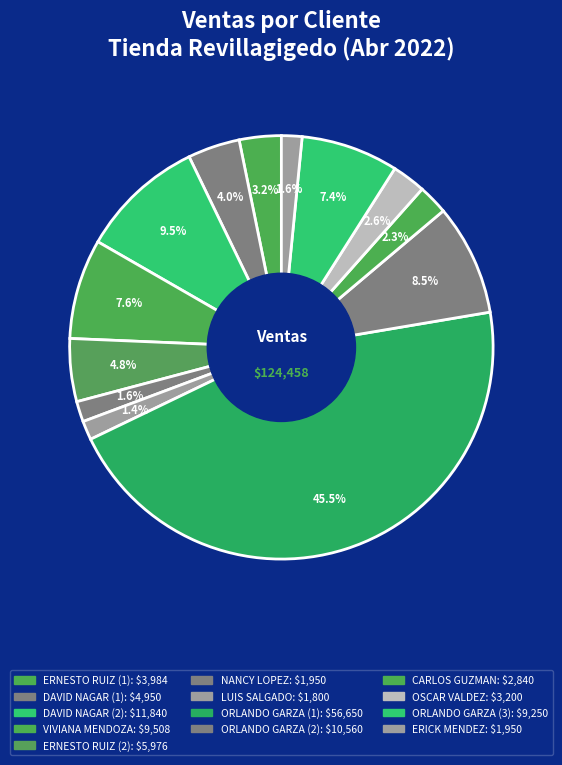

How many slices are in this pie chart?

13